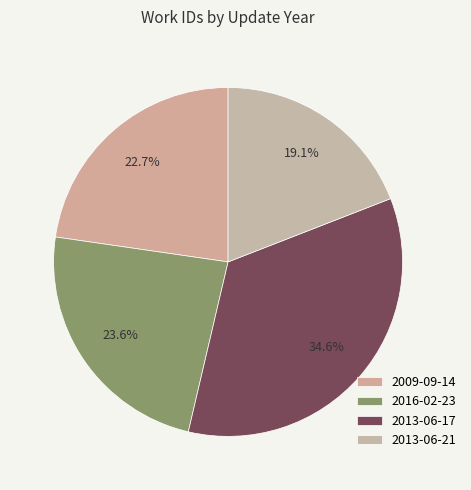

The 2009-09-14 slice represents 33% of the pie. True or false?

False